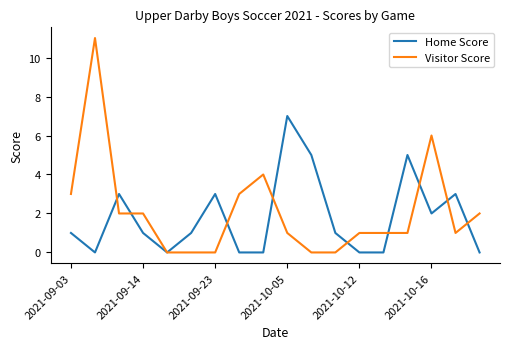

Which series has the largest range (max minus min)?

Visitor Score